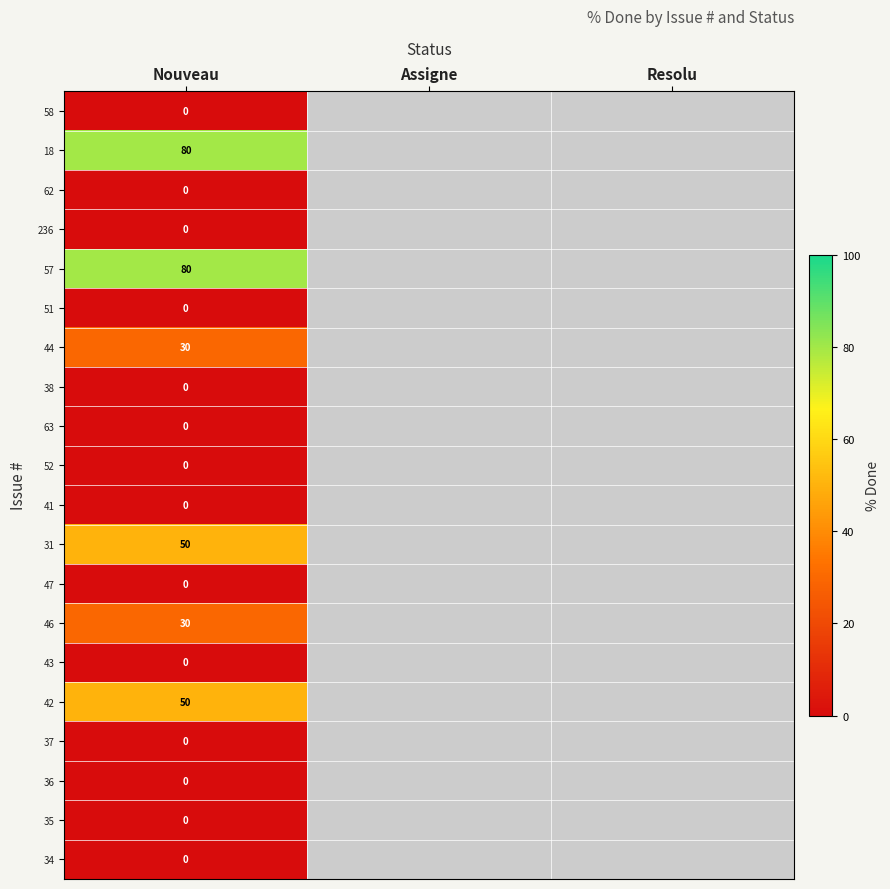

Which has a higher value, Assigne or Nouveau?

Nouveau